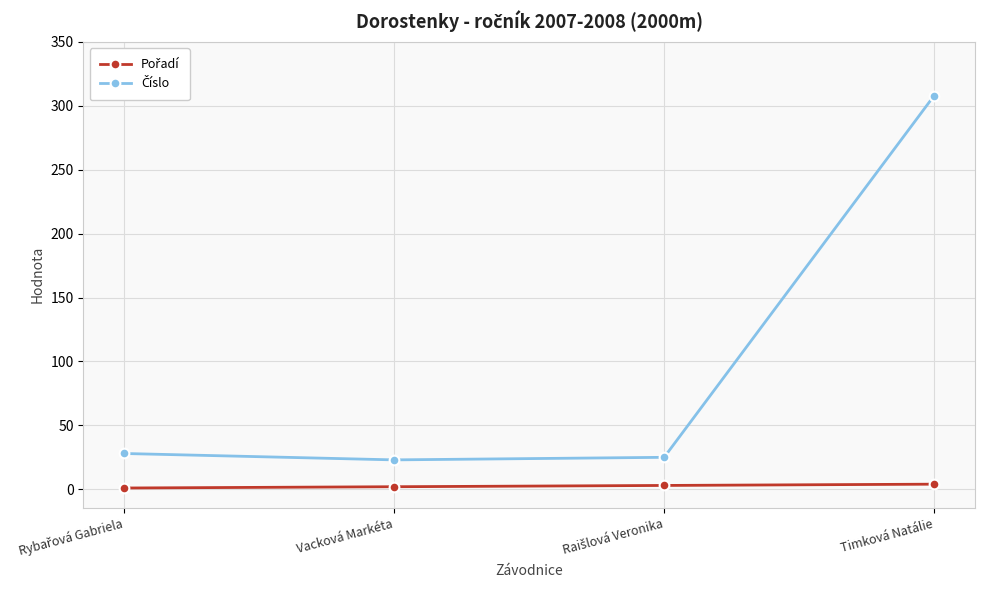

At which category is the sum across all series the highest?

Timková Natálie